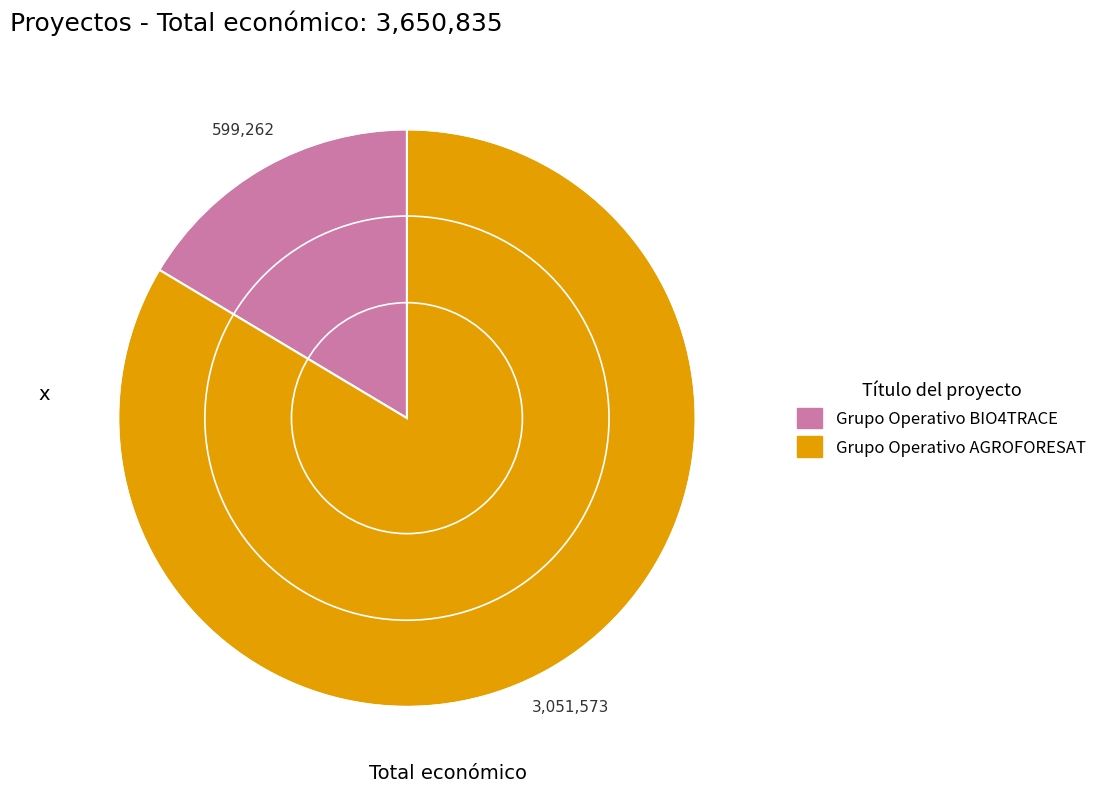

Is there any slice that represents more than half of the pie?

Yes